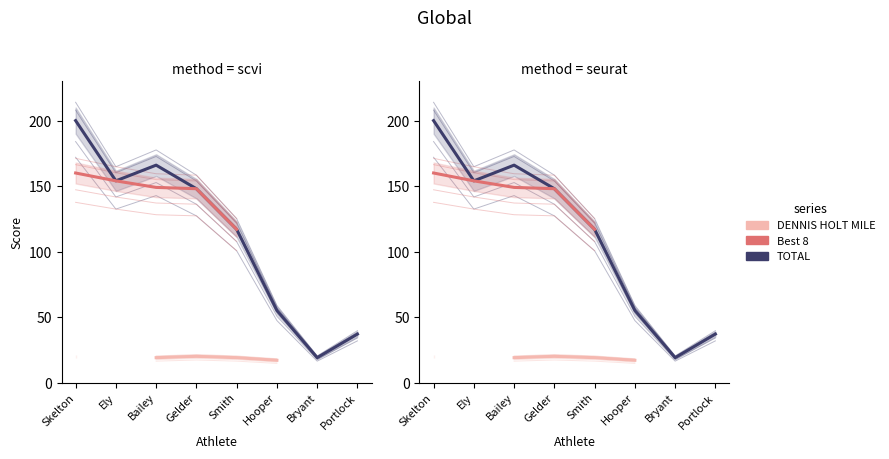

How many categories are shown in the chart?

8